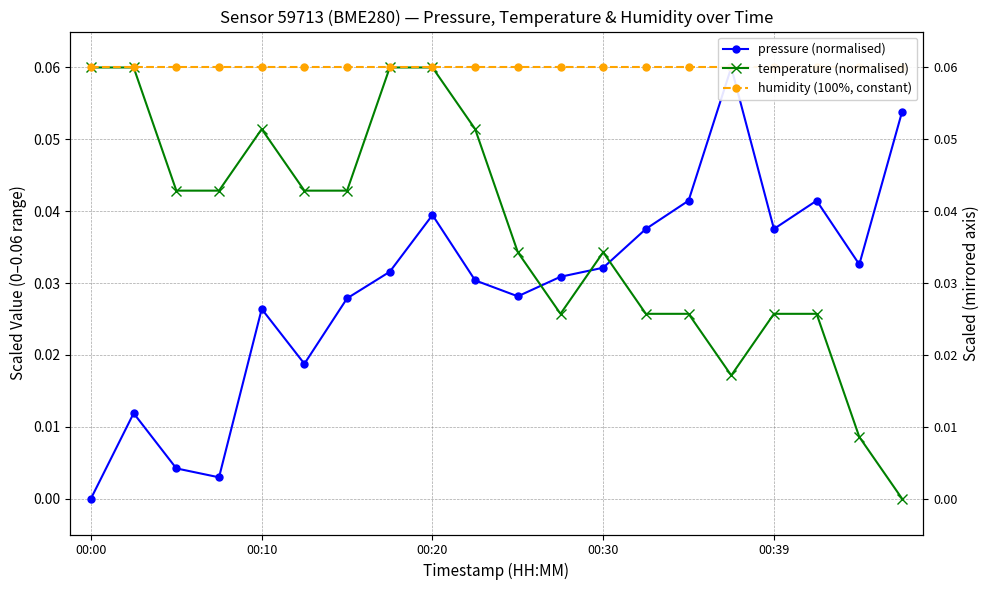

True or false: humidity (100%, constant) and pressure (normalised) intersect in this chart.

False